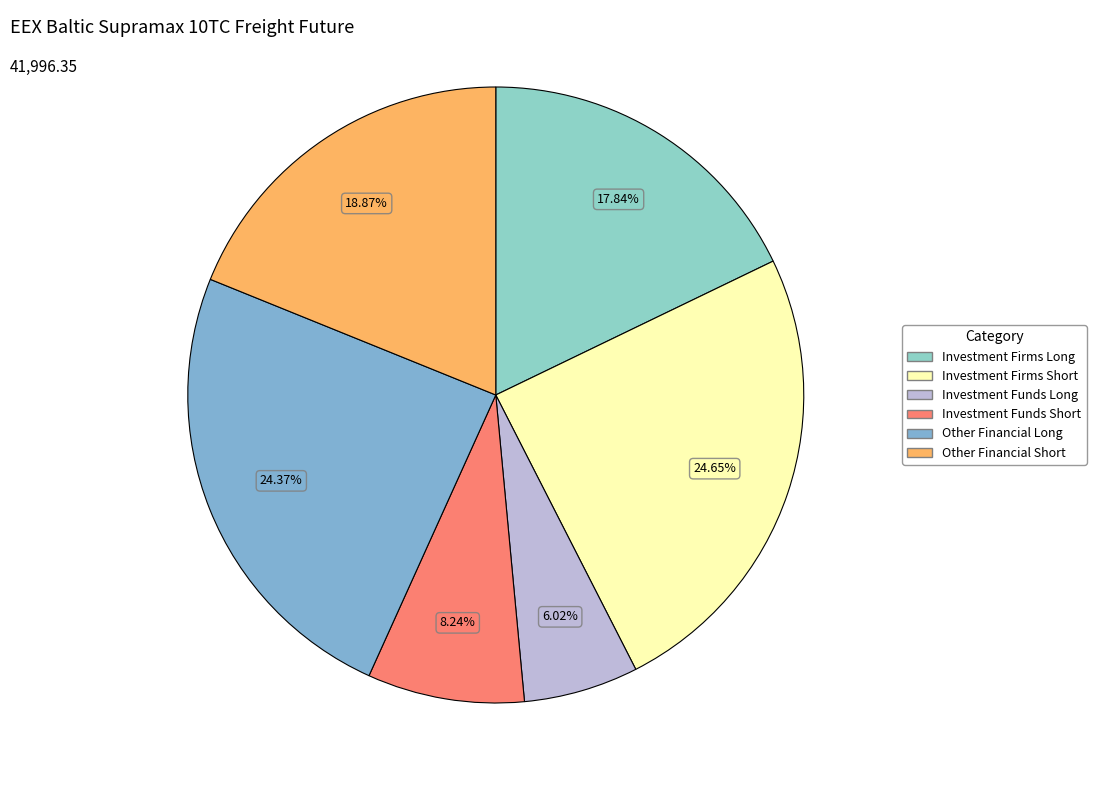

Does any single category account for the majority?

No